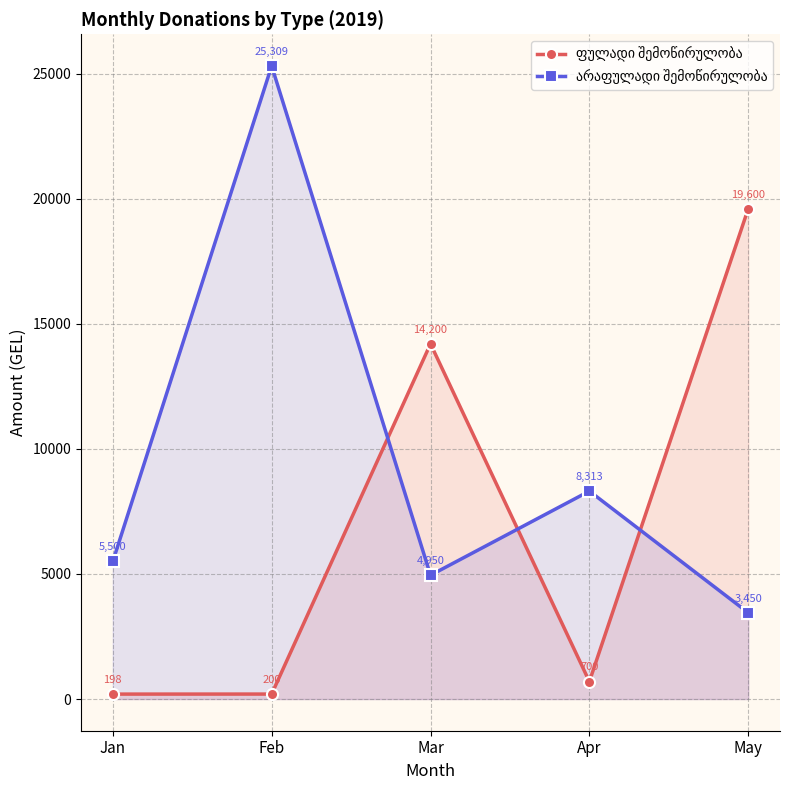

The value of ფულადი შემოწირულობა at Apr is 1200.5. True or false?

False